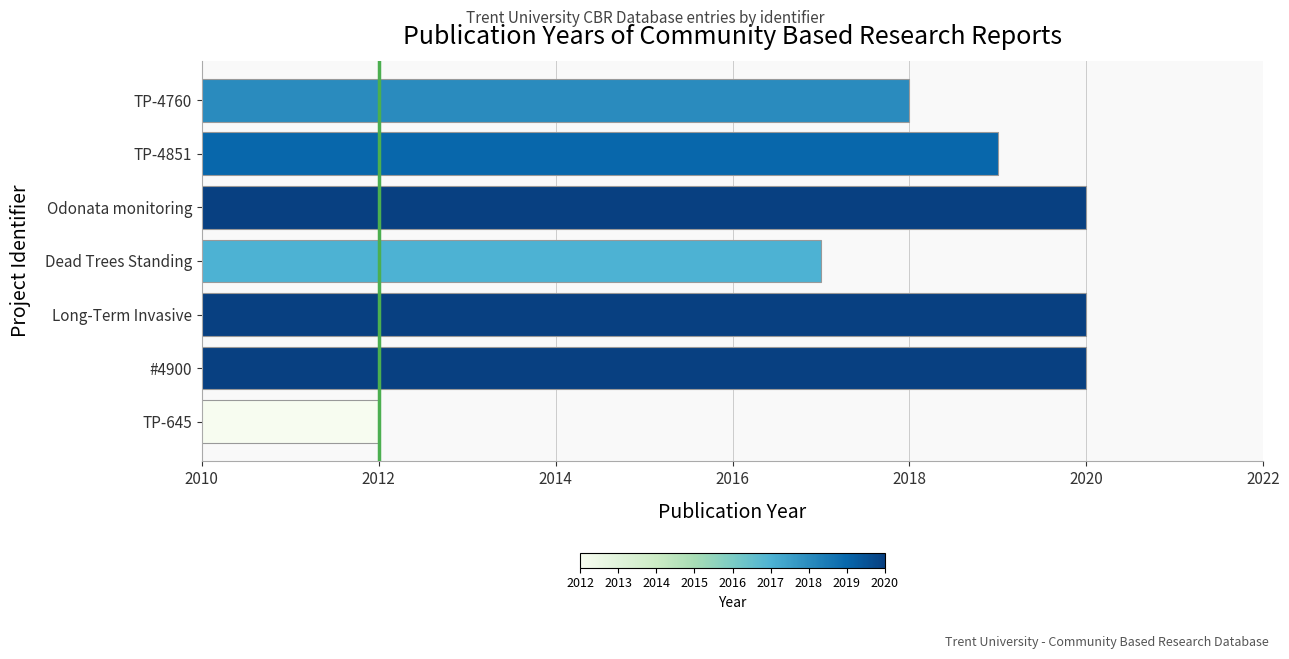

Which category has the lowest value across all series?

TP-645